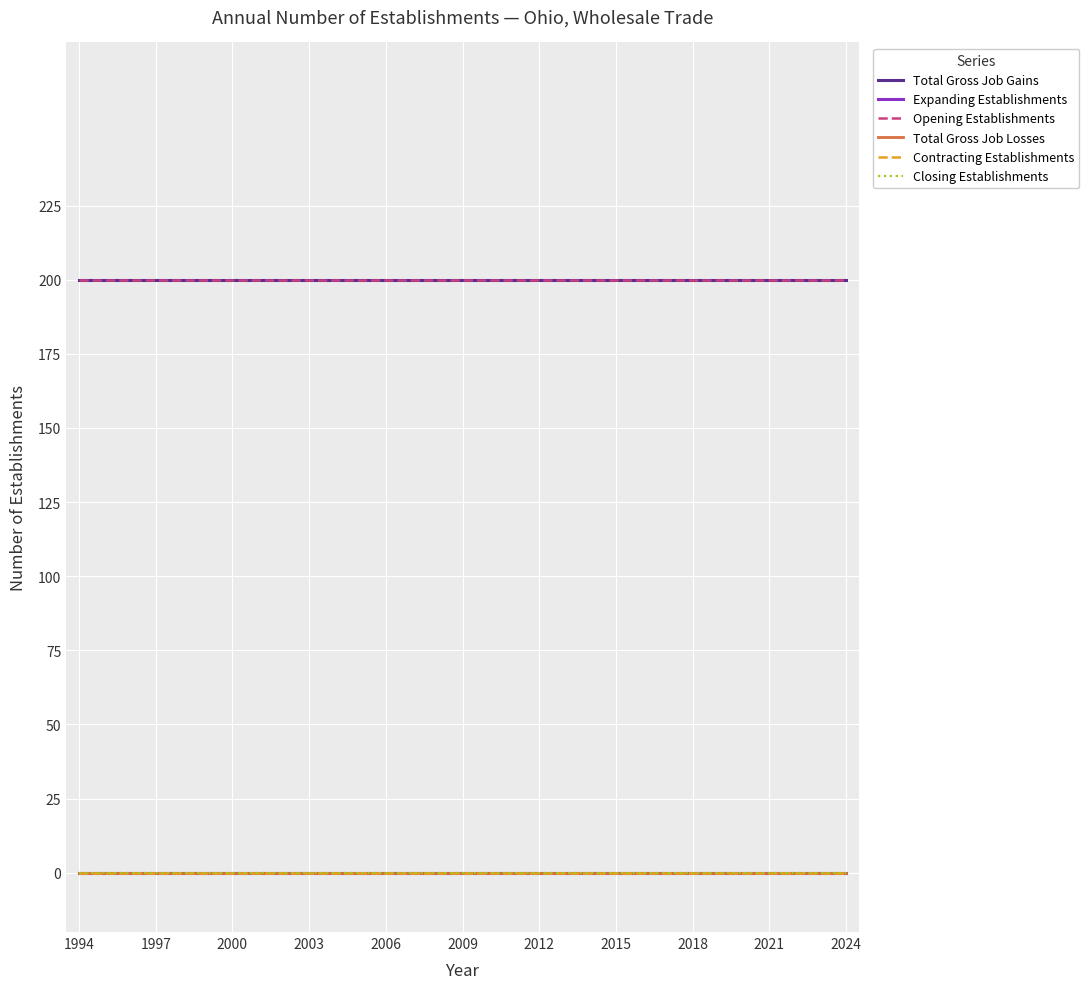

Does the chart display data point markers on the line(s)?

No